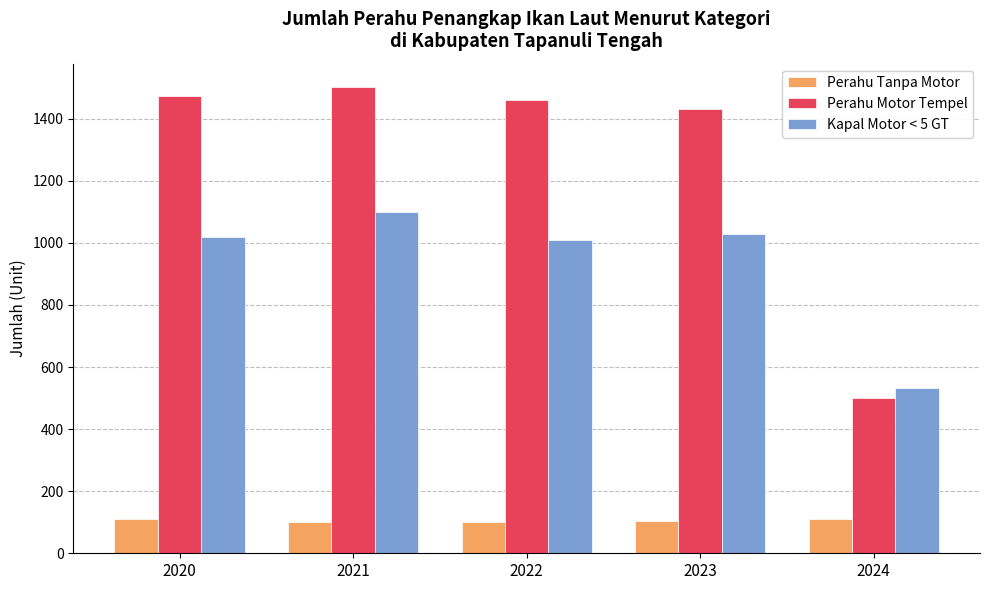

Rank the series at 2024 from highest to lowest value.

Kapal Motor < 5 GT, Perahu Motor Tempel, Perahu Tanpa Motor